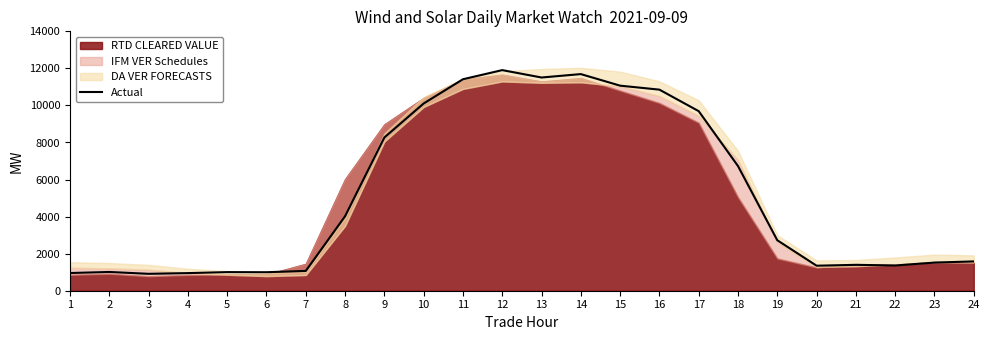

How many categories are shown in the chart?

24